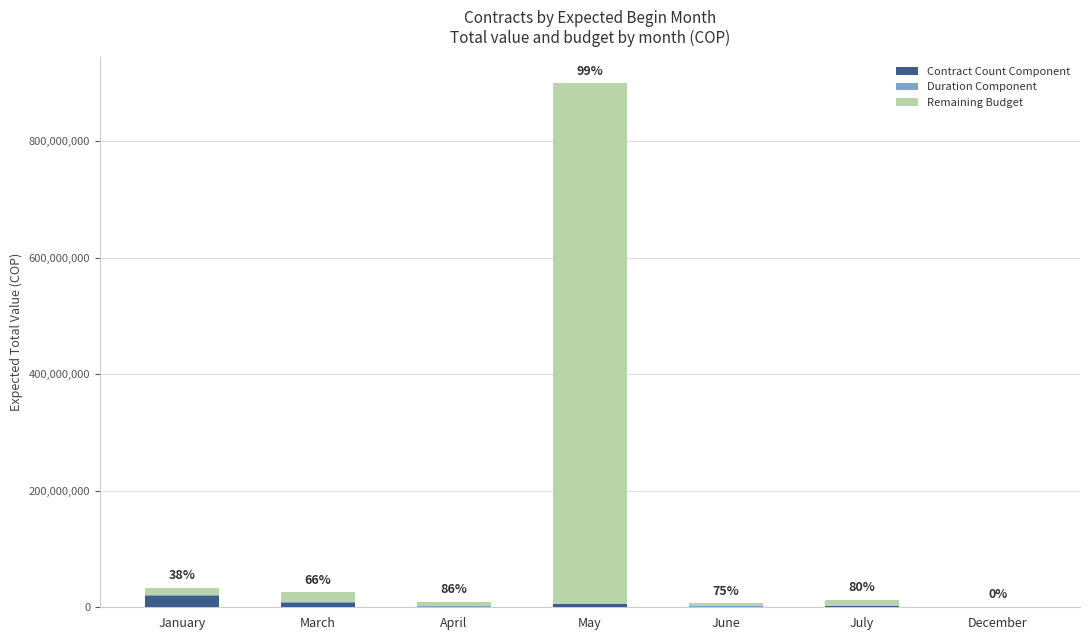

The value of Contract Count Component at June is 1000000. True or false?

True